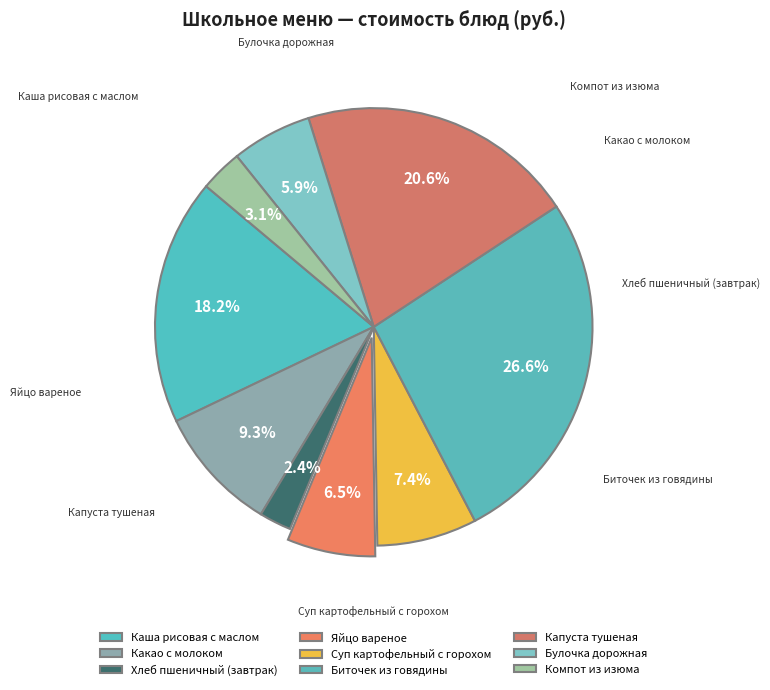

What percentage do Булочка дорожная and Какао с молоком together represent?

15.2%